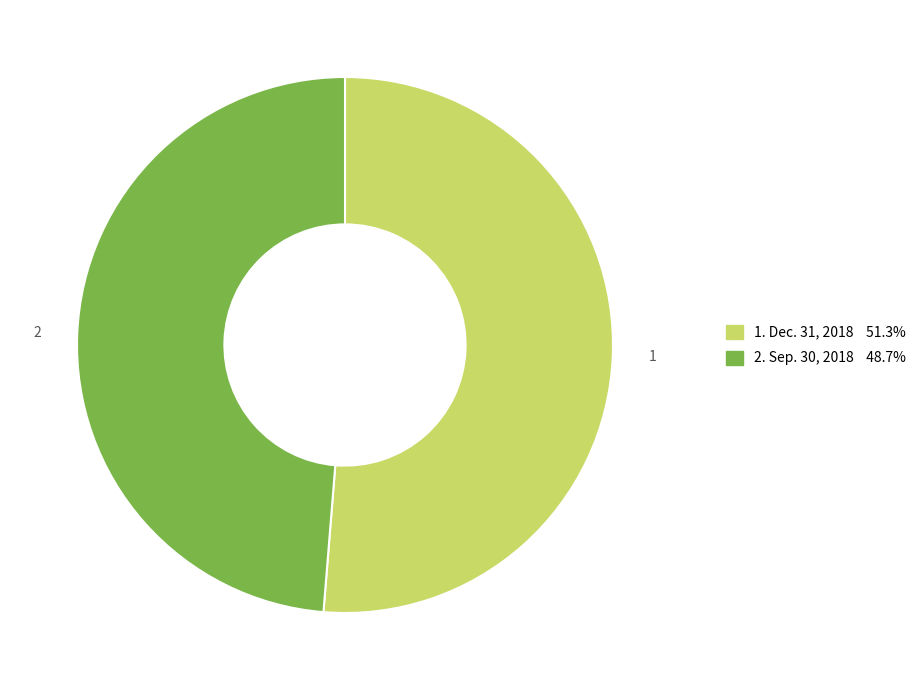

Combined, do 2. Sep. 30, 2018 48.7% and 1. Dec. 31, 2018 51.3% account for over 50%?

Yes